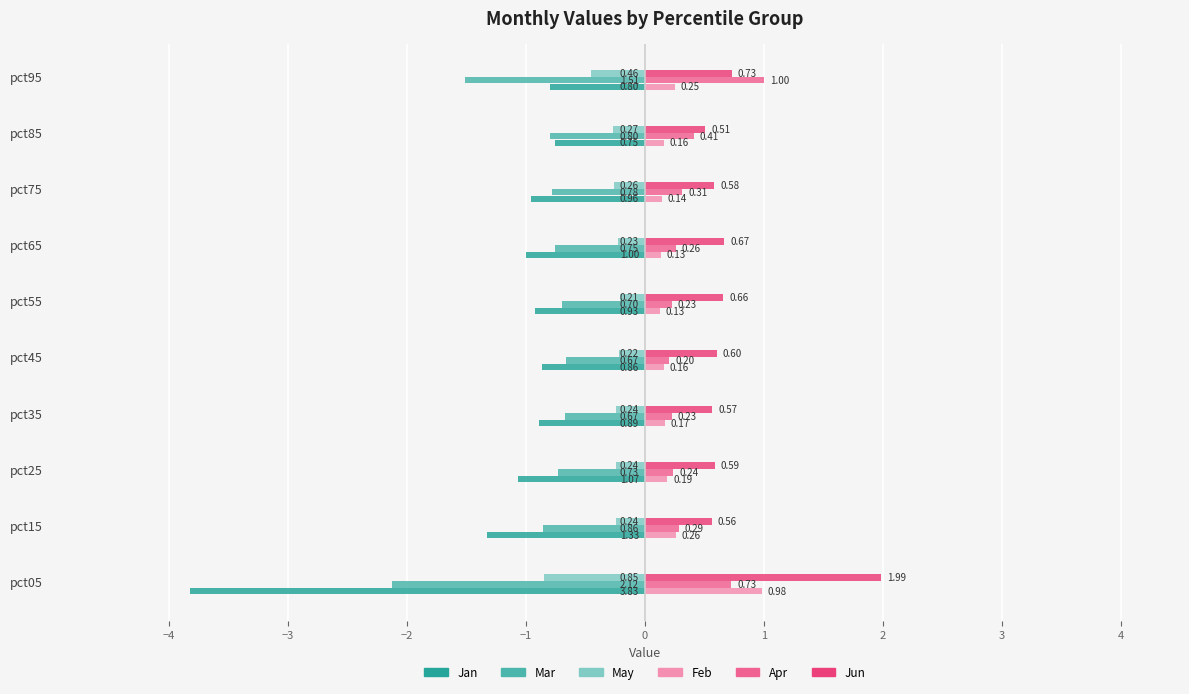

What is the sum of all Jan values?

-12.4